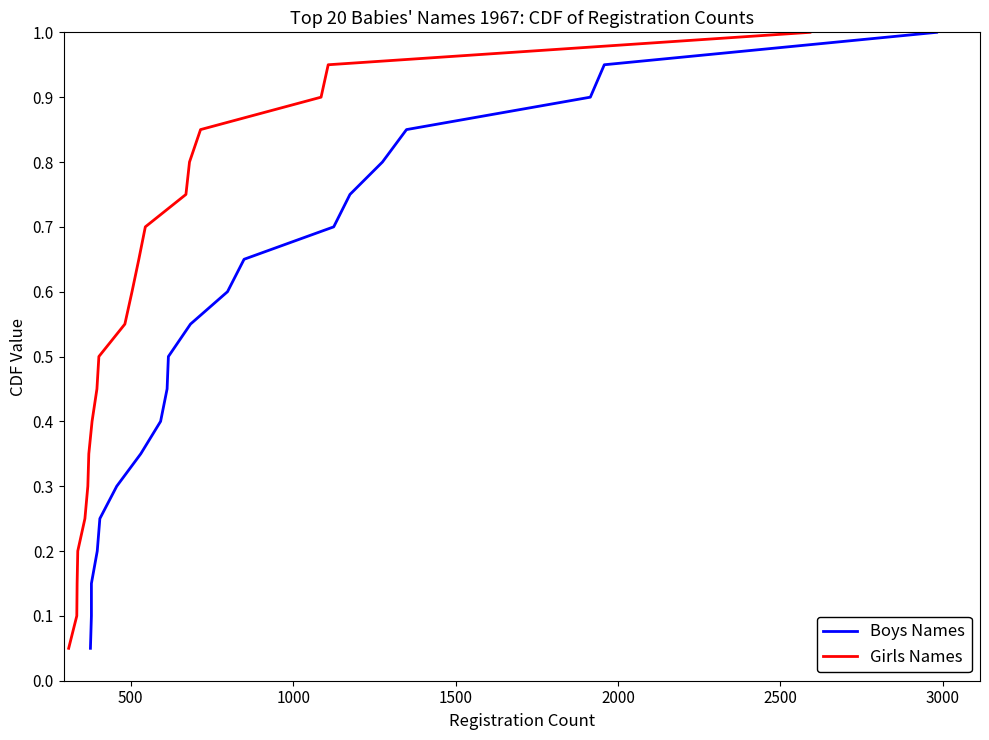

What is the highest value of the Girls Names series?

1.0